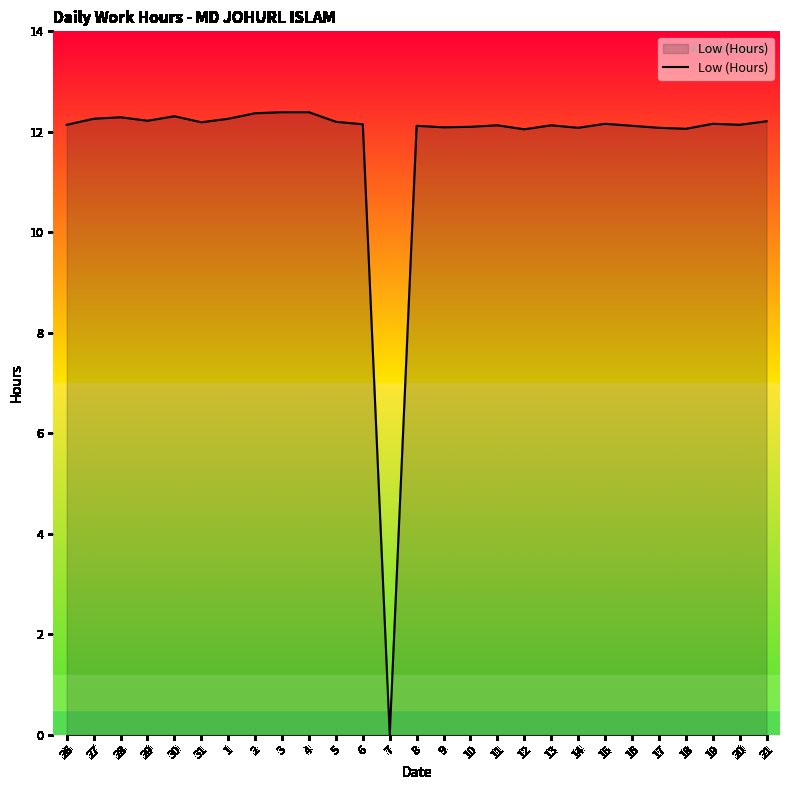

True or false: the data shows 15.9 at 6.

False